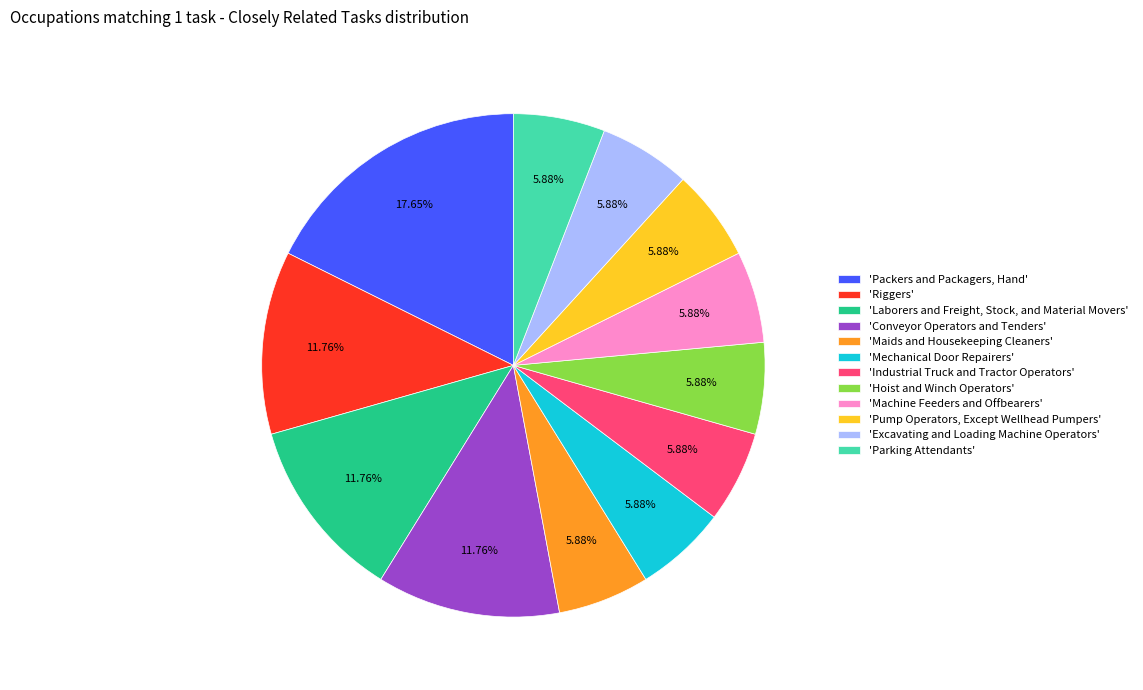

Do 'Industrial Truck and Tractor Operators' and 'Conveyor Operators and Tenders' together represent more than half of the pie?

No